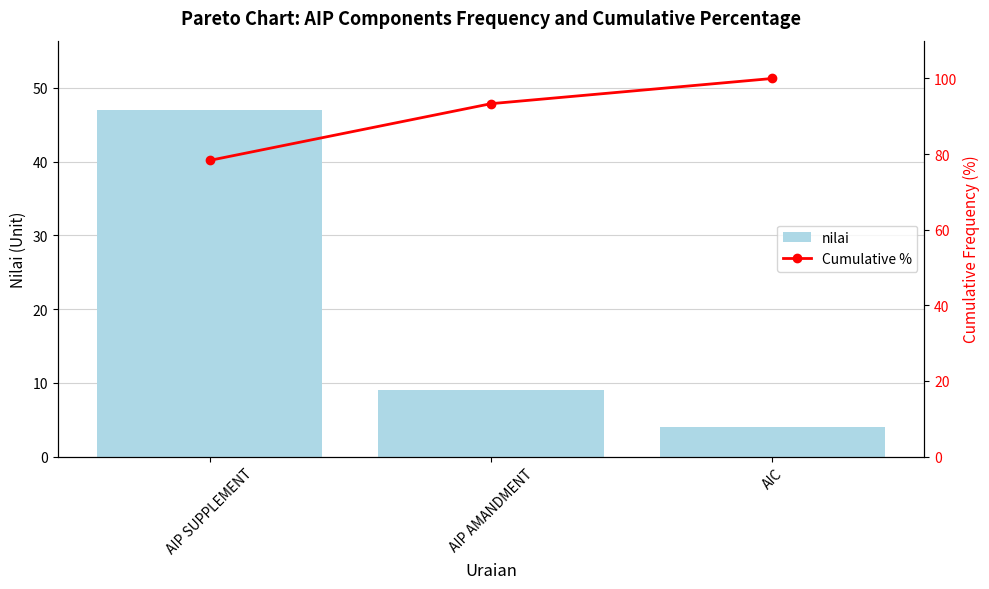

At which label is nilai closest to 25?

AIP AMANDMENT